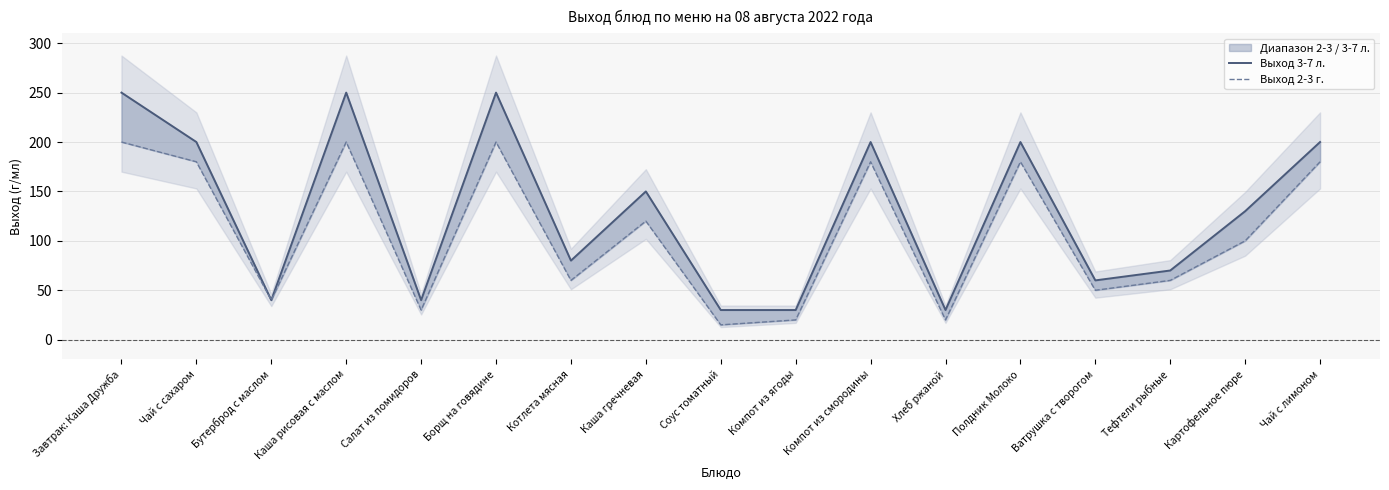

Does the chart have visible grid lines?

Yes